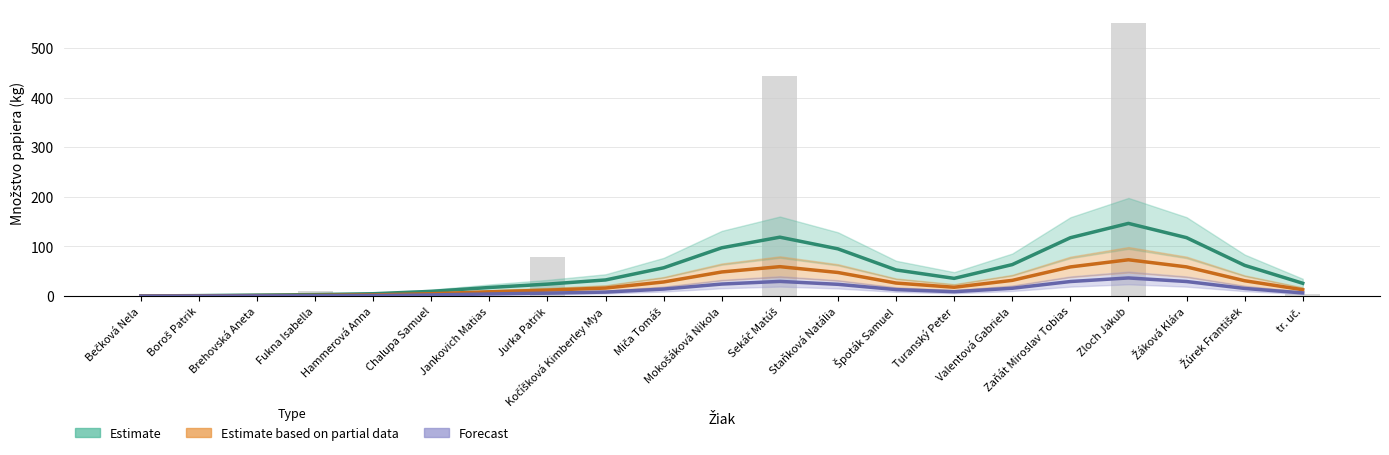

Reading left to right, what are all the values shown in this chart?

Estimate: Bečková Nela=0.4	Boroš Patrik=1.1	Brehovská Aneta=2.1	Fukna Isabella=3.1	Hammerová Anna=4.8	Chalupa Samuel=9.6	Jankovich Matias=17.4	Jurka Patrik=24.2	Kočíšková Kimberley Mya=32.6	Miča Tomáš=57.1	Mokošáková Nikola=97.4	Sekáč Matúš=118.7	Staňková Natália=95.2	Špoták Samuel=52.7	Turanský Peter=35.8	Valentová Gabriela=63.5	Zaňát Miroslav Tobias=117.6	Zloch Jakub=146.5	Žáková Klára=117.8	Žúrek František=62.0	tr. uč.=25.9
Estimate based on partial data: Bečková Nela=0.2	Boroš Patrik=0.5	Brehovská Aneta=1.1	Fukna Isabella=1.6	Hammerová Anna=2.4	Chalupa Samuel=4.8	Jankovich Matias=8.7	Jurka Patrik=12.1	Kočíšková Kimberley Mya=16.3	Miča Tomáš=28.5	Mokošáková Nikola=48.7	Sekáč Matúš=59.4	Staňková Natália=47.6	Špoták Samuel=26.4	Turanský Peter=17.9	Valentová Gabriela=31.8	Zaňát Miroslav Tobias=58.8	Zloch Jakub=73.2	Žáková Klára=58.9	Žúrek František=31.0	tr. uč.=12.9
Forecast: Bečková Nela=0.1	Boroš Patrik=0.3	Brehovská Aneta=0.5	Fukna Isabella=0.8	Hammerová Anna=1.2	Chalupa Samuel=2.4	Jankovich Matias=4.4	Jurka Patrik=6.0	Kočíšková Kimberley Mya=8.2	Miča Tomáš=14.3	Mokošáková Nikola=24.3	Sekáč Matúš=29.7	Staňková Natália=23.8	Špoták Samuel=13.2	Turanský Peter=8.9	Valentová Gabriela=15.9	Zaňát Miroslav Tobias=29.4	Zloch Jakub=36.6	Žáková Klára=29.4	Žúrek František=15.5	tr. uč.=6.5